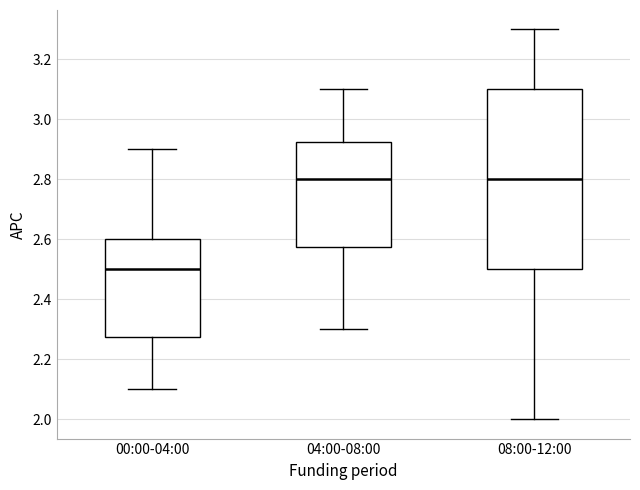

Where is the lower edge of the box for 08:00-12:00 on the y-axis? The values are not printed on the chart, so give them approximately, as read against the axis.

2.50